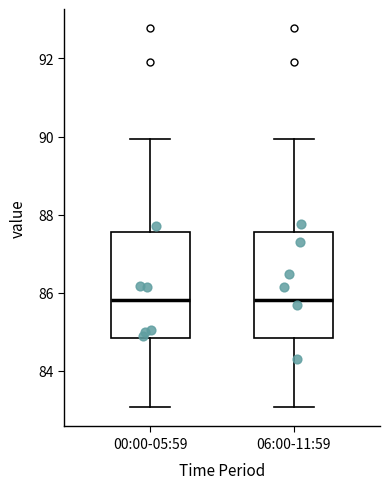

Reading left to right, transcribe this box plot: for each box, give where its median line is, the range the box spans, and where its two whiskers end, as read against the y-axis. The values are not printed on the chart, so give them approximately, as read against the axis.

00:00-05:59: median 85.8, box 84.8 to 87.6, whiskers 83.0 to 90.0
06:00-11:59: median 85.8, box 84.8 to 87.6, whiskers 83.0 to 90.0